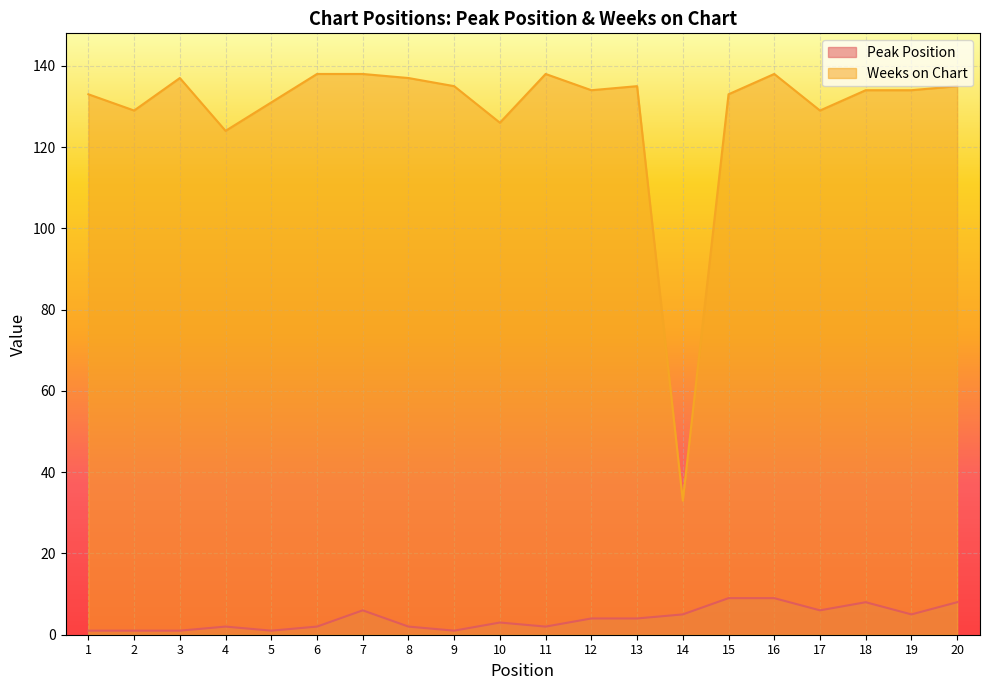

At which label is Weeks on Chart closest to 85?

4